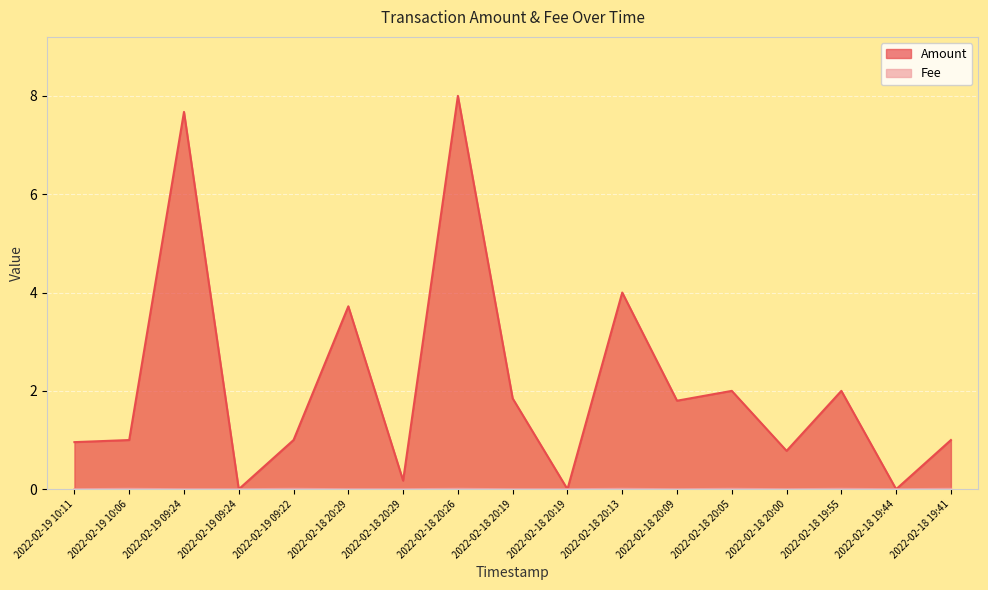

Reading right to left, what are all the values shown in this chart?

Amount: 2022-02-18 19:41=1.0	2022-02-18 19:44=0.0	2022-02-18 19:55=2.0	2022-02-18 20:00=0.8	2022-02-18 20:05=2.0	2022-02-18 20:09=1.8	2022-02-18 20:13=4.0	2022-02-18 20:19=0.0	2022-02-18 20:19=1.8	2022-02-18 20:26=8.0	2022-02-18 20:29=0.2	2022-02-18 20:29=3.7	2022-02-19 09:22=1.0	2022-02-19 09:24=0.0	2022-02-19 09:24=7.7	2022-02-19 10:06=1.0	2022-02-19 10:11=1.0
Fee: 2022-02-18 19:41=0.0	2022-02-18 19:44=0.0	2022-02-18 19:55=0.0	2022-02-18 20:00=0.0	2022-02-18 20:05=0.0	2022-02-18 20:09=0.0	2022-02-18 20:13=0.0	2022-02-18 20:19=0.0	2022-02-18 20:19=0.0	2022-02-18 20:26=0.0	2022-02-18 20:29=0.0	2022-02-18 20:29=0.0	2022-02-19 09:22=0.0	2022-02-19 09:24=0.0	2022-02-19 09:24=0.0	2022-02-19 10:06=0.0	2022-02-19 10:11=0.0